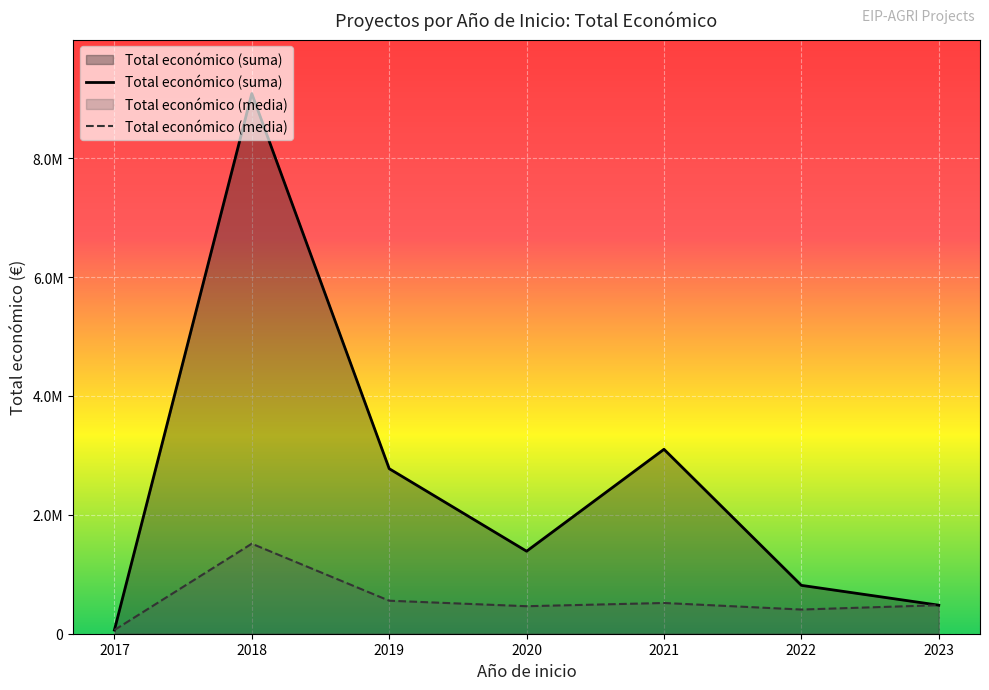

What is the total value across all series at 2021?

3619427.0